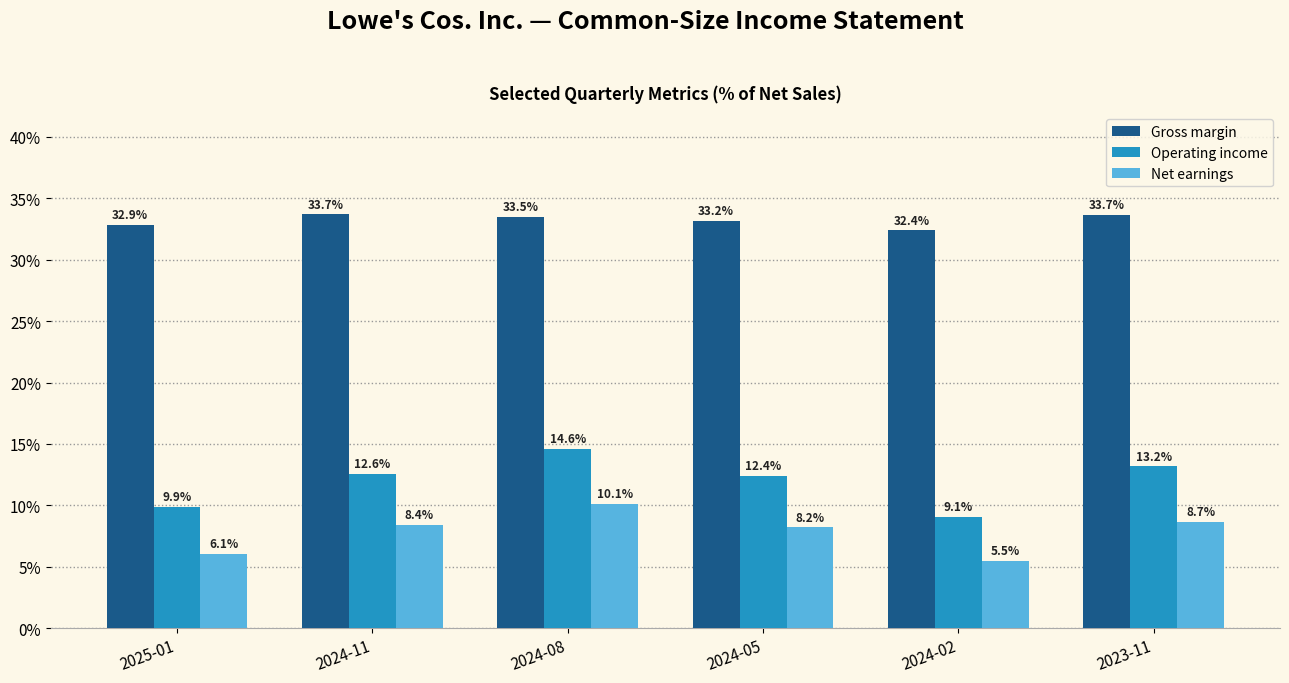

What are all the series names shown in the legend?

Gross margin, Operating income, Net earnings